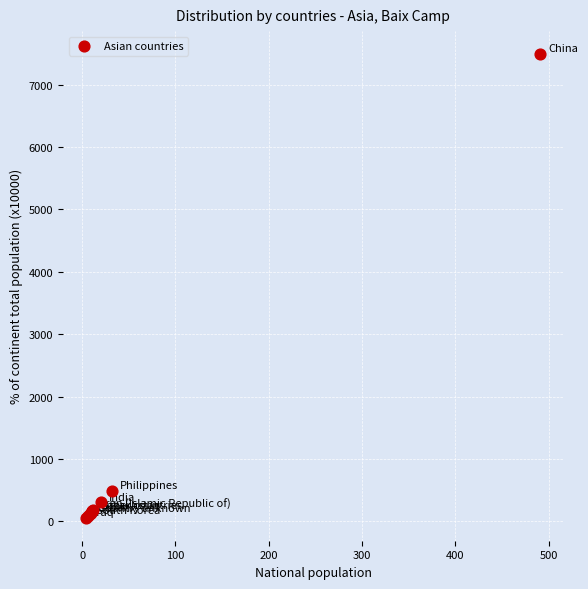

What Y value in the scatter plot is closest to 3773?

488